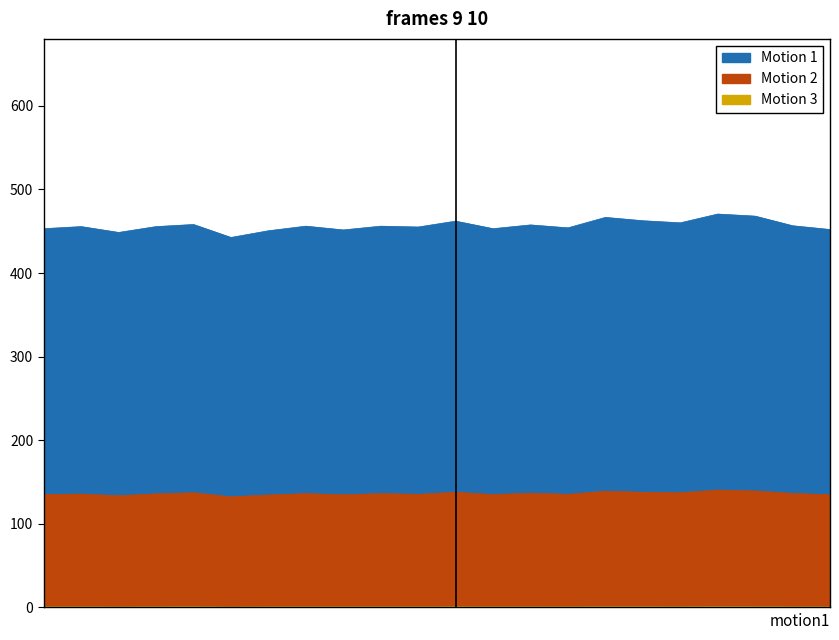

Reading left to right, list all the values displayed in this chart.

Motion 1: 29-Fri=453.0	30-Sat=455.5	1-Mon=448.5	2-Tue=455.5	3-Wed=458.0	4-Thu=442.5	5-Fri=450.5	6-Sat=456.0	8-Mon=451.5	9-Tue=456.0	10-Wed=455.0	11-Thu=462.0	12-Fri=453.0	13-Sat=457.5	15-Mon=454.0	16-Tue=466.5	17-Wed=462.5	18-Thu=460.0	19-Fri=470.5	20-Sat=468.0	22-Mon=456.5	23-Tue=452.0
Motion 2: 29-Fri=135.0	30-Sat=135.5	1-Mon=133.7	2-Tue=135.8	3-Wed=137.2	4-Thu=132.3	5-Fri=134.5	6-Sat=136.1	8-Mon=134.7	9-Tue=136.1	10-Wed=135.3	11-Thu=137.7	12-Fri=135.0	13-Sat=136.6	15-Mon=135.3	16-Tue=139.1	17-Wed=137.7	18-Thu=137.2	19-Fri=140.4	20-Sat=139.3	22-Mon=136.3	23-Tue=134.7
Motion 3: 29-Fri=0.7	30-Sat=0.8	1-Mon=0.6	2-Tue=0.8	3-Wed=0.8	4-Thu=0.6	5-Fri=0.7	6-Sat=0.8	8-Mon=0.7	9-Tue=0.8	10-Wed=0.7	11-Thu=0.8	12-Fri=0.7	13-Sat=0.8	15-Mon=0.7	16-Tue=0.9	17-Wed=0.8	18-Thu=0.8	19-Fri=1.0	20-Sat=0.9	22-Mon=0.8	23-Tue=0.7